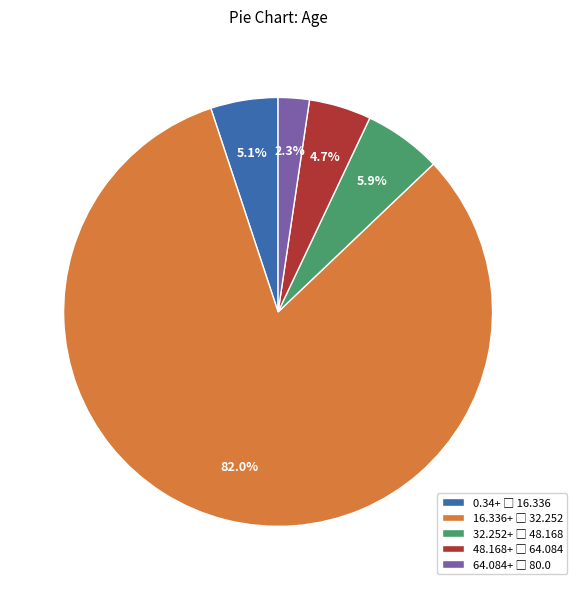

How many segments does this pie chart have?

5